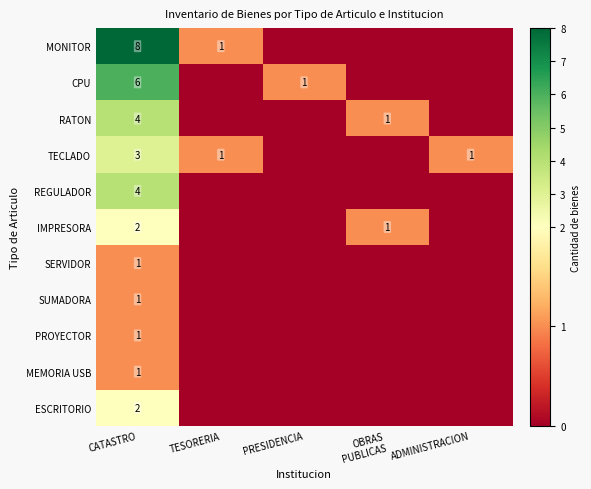

What is the total value across all series at PRESIDENCIA?

1